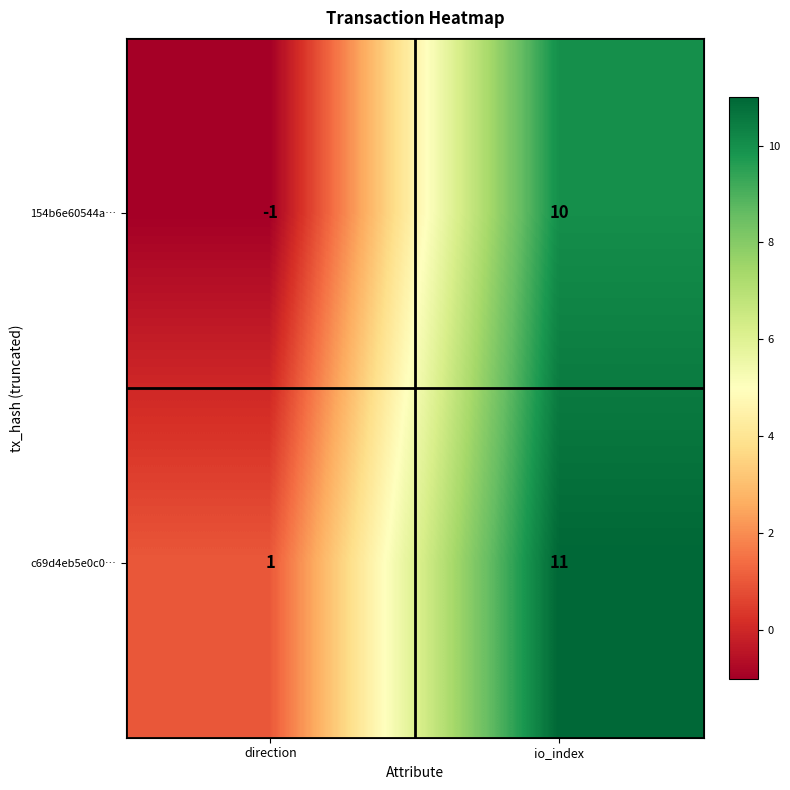

Which series has the widest spread of values?

154b6e60544a…